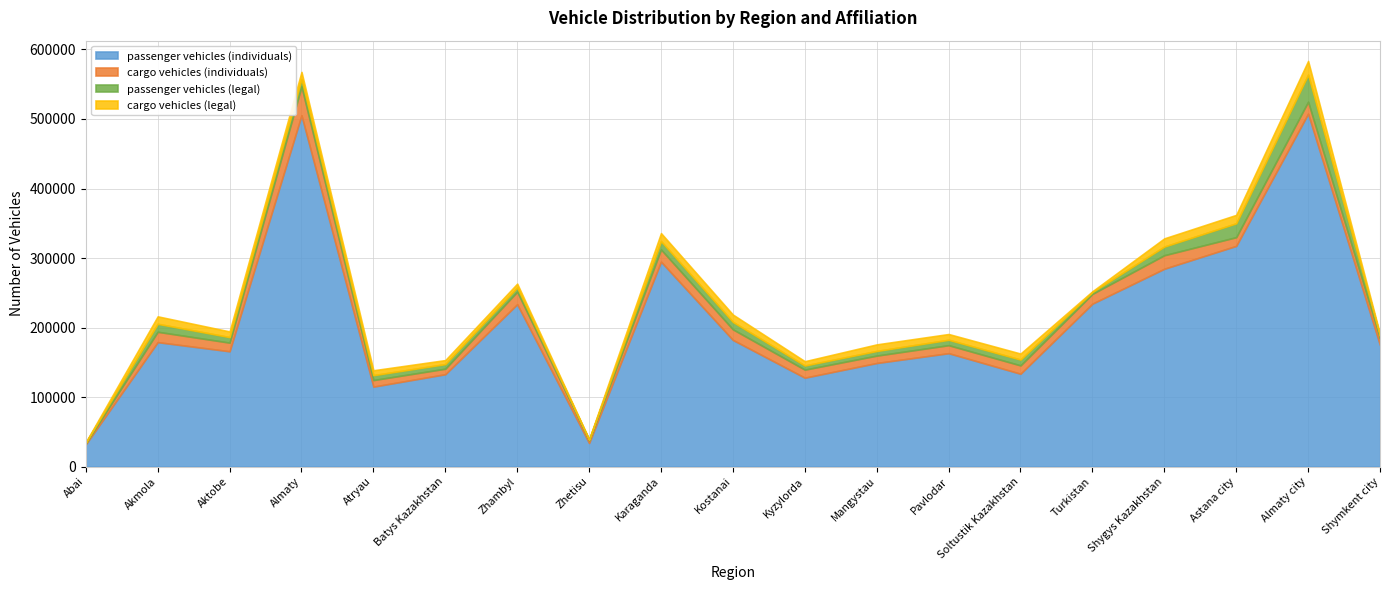

Count the number of data series in this chart.

4